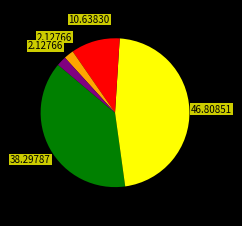

Count the number of slices in the pie.

5